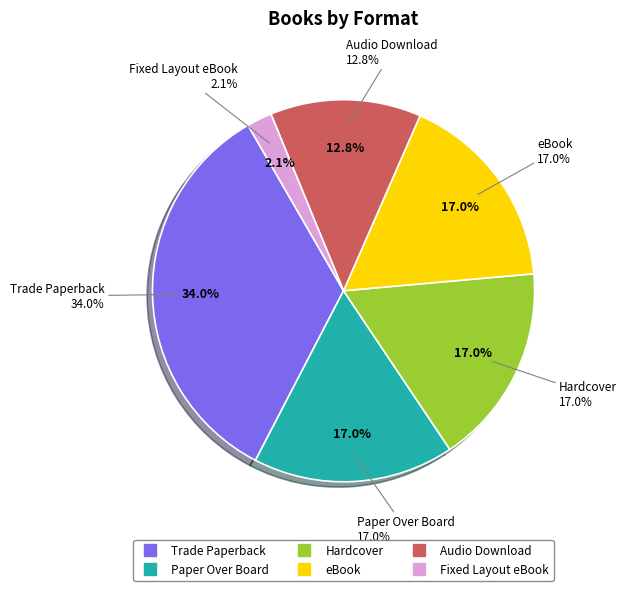

What is the ratio of the value at Paper Over Board to the value at Trade Paperback?

0.5